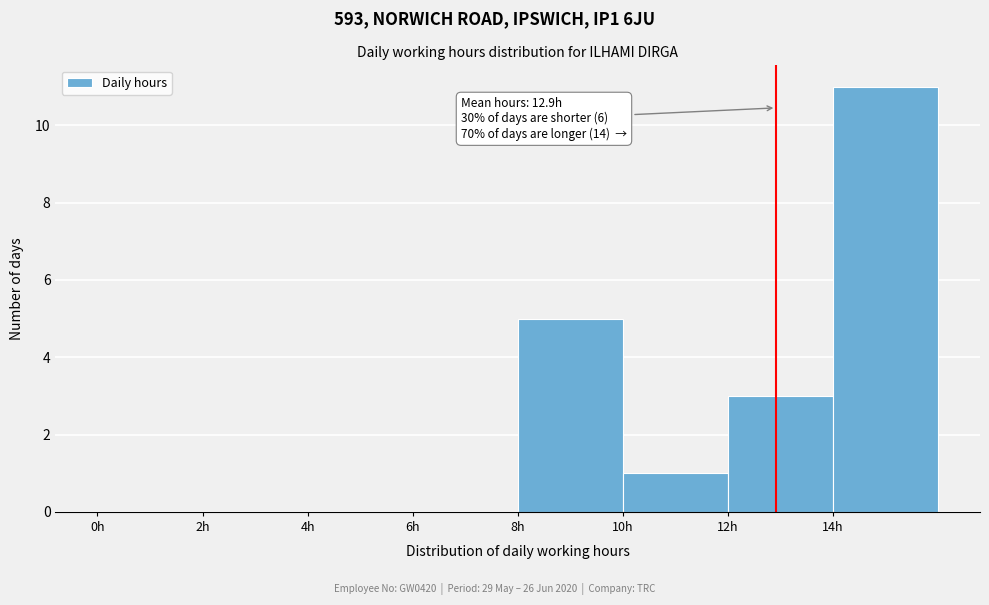

Over which range of the x-axis is the bar tallest?

14 to 16